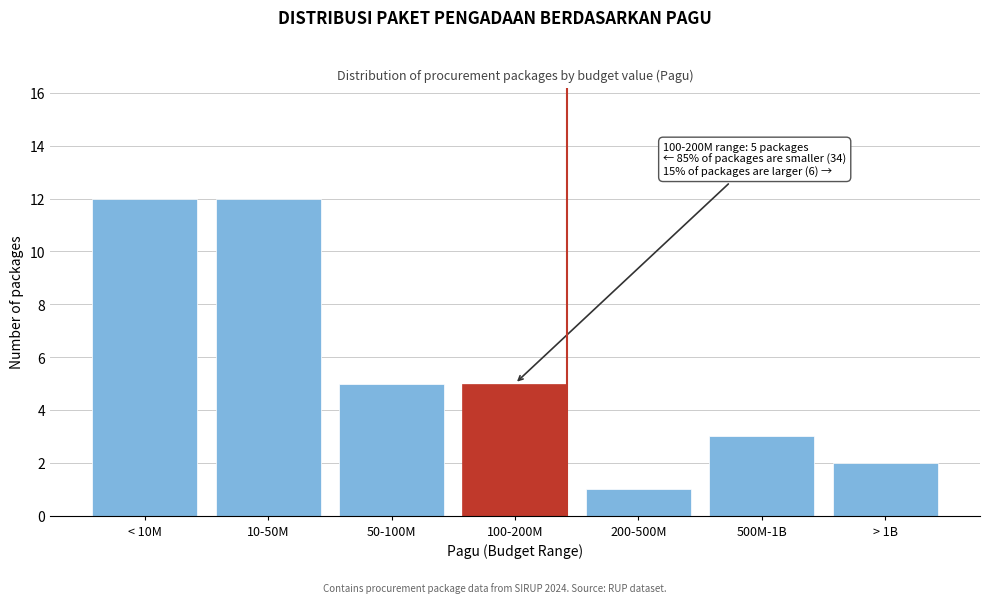

Reading left to right, list all the values displayed in this chart.

12	12	5	5	1	3	2